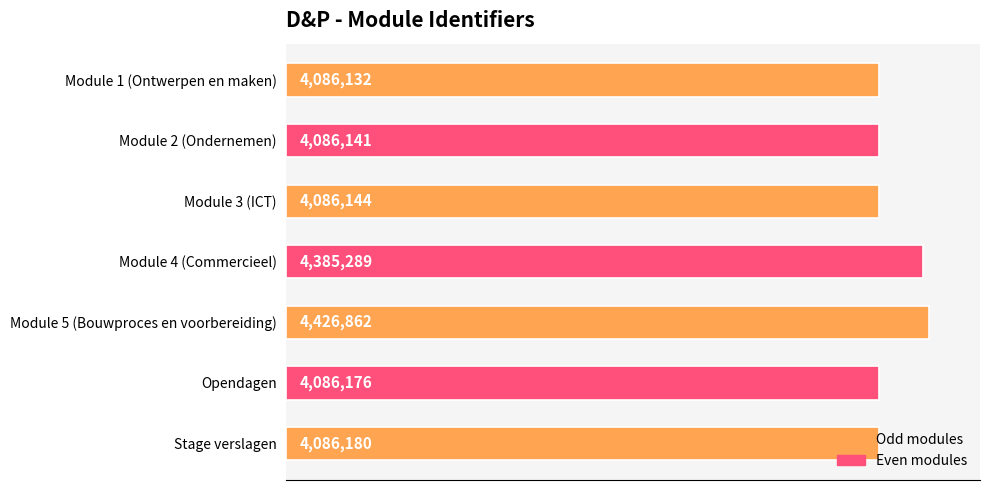

At which label is the value closest to 4256497?

Module 4 (Commercieel)